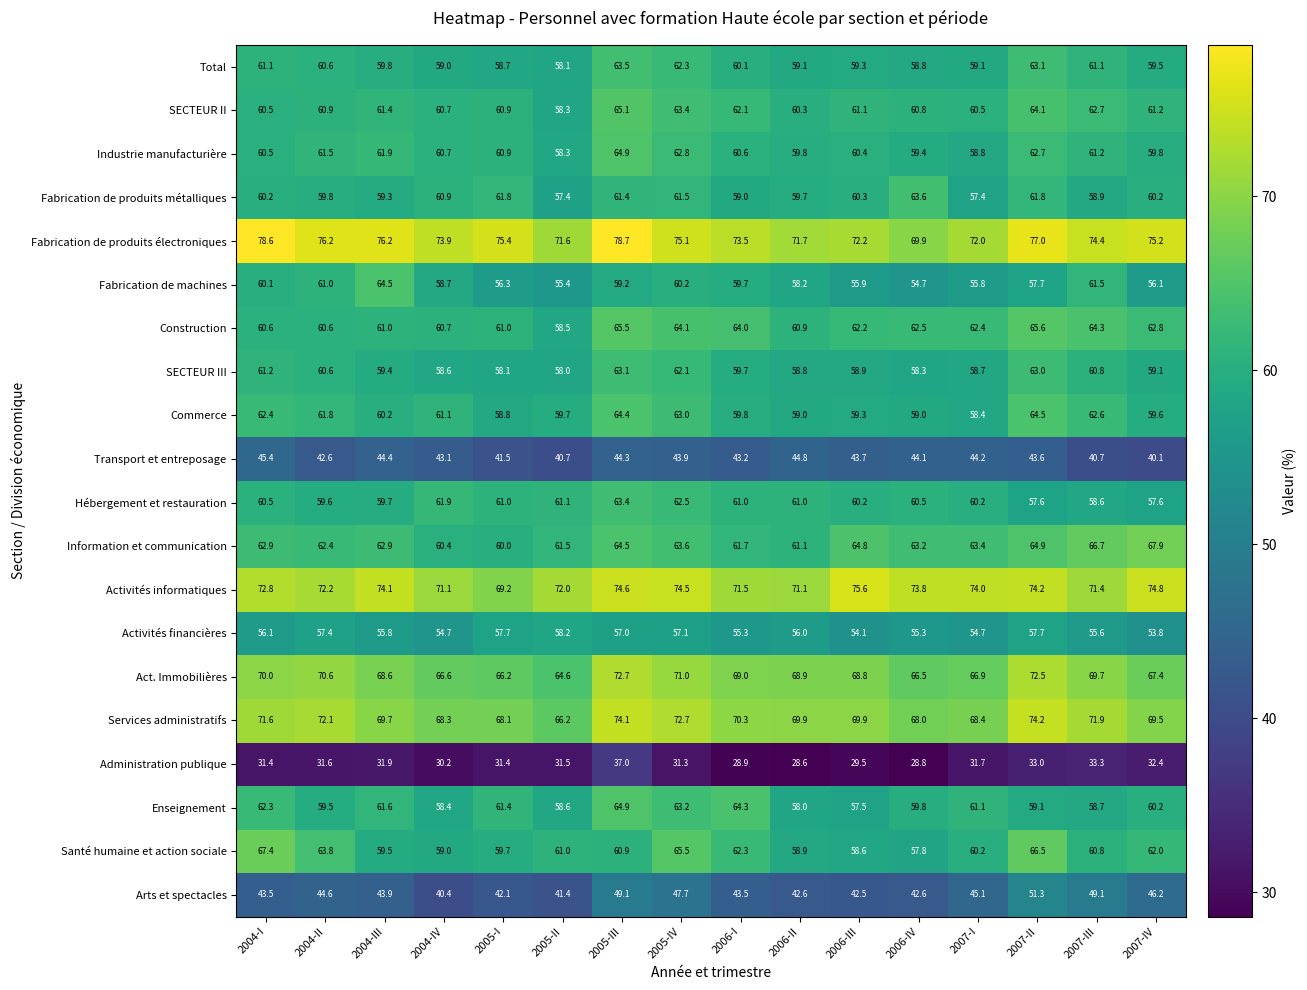

What is the sum of the Transport et entreposage values at 2006-IV and 2006-II?

88.9